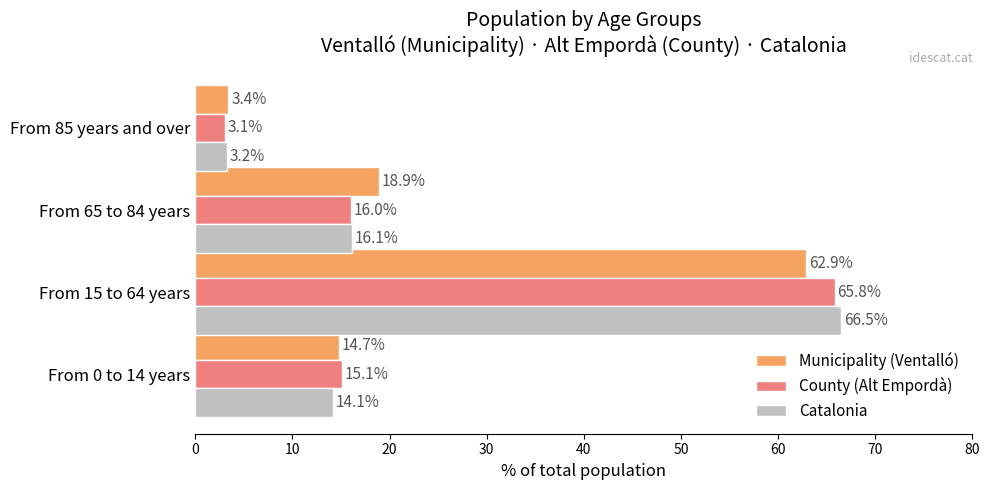

Rank the series by their maximum value, from highest to lowest.

Catalonia, County (Alt Empordà), Municipality (Ventalló)